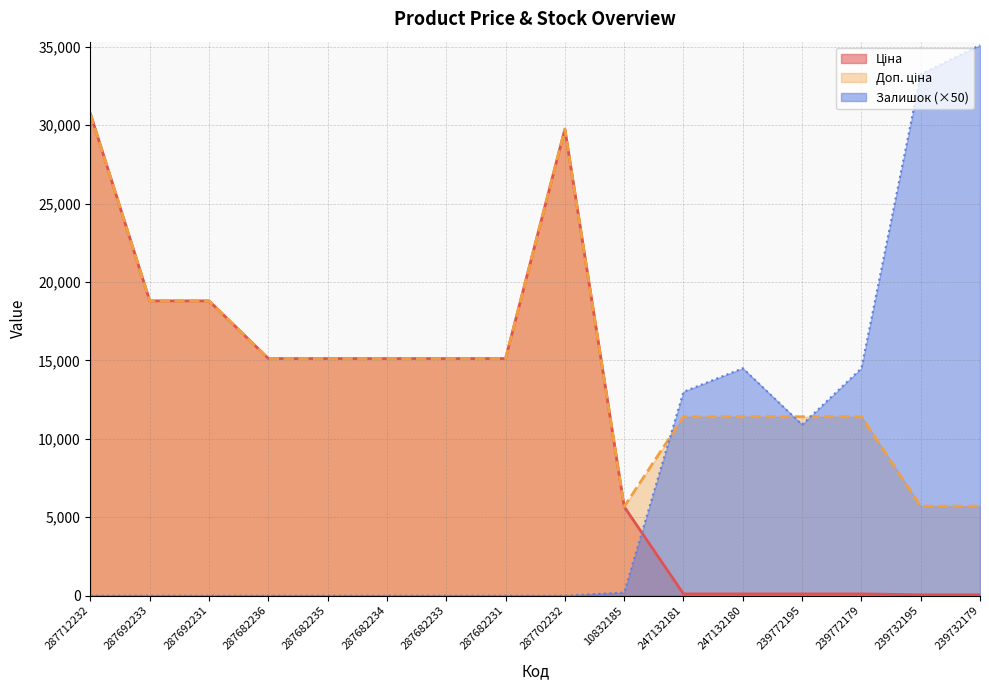

What is the maximum value shown in the chart?

35100.0